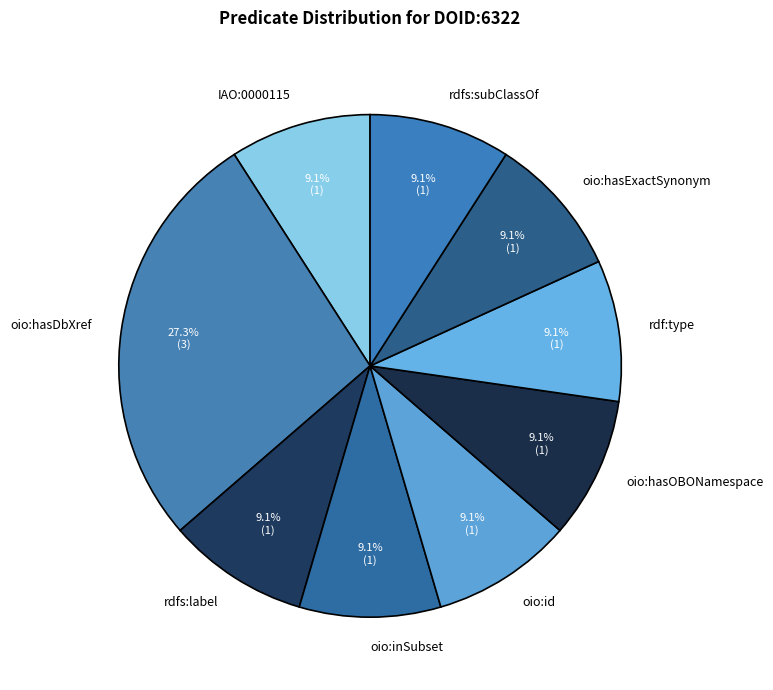

To the nearest percent, what is the average slice percentage?

11%